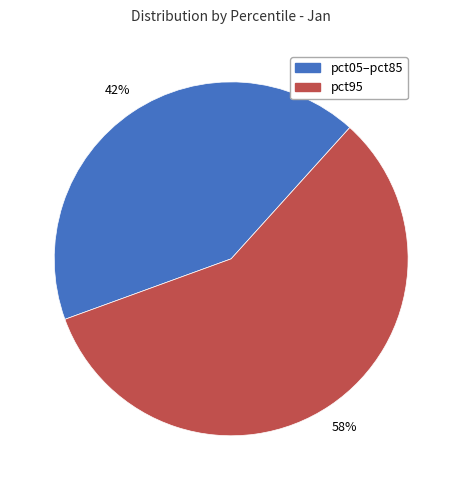

Is there a majority slice in this chart?

Yes